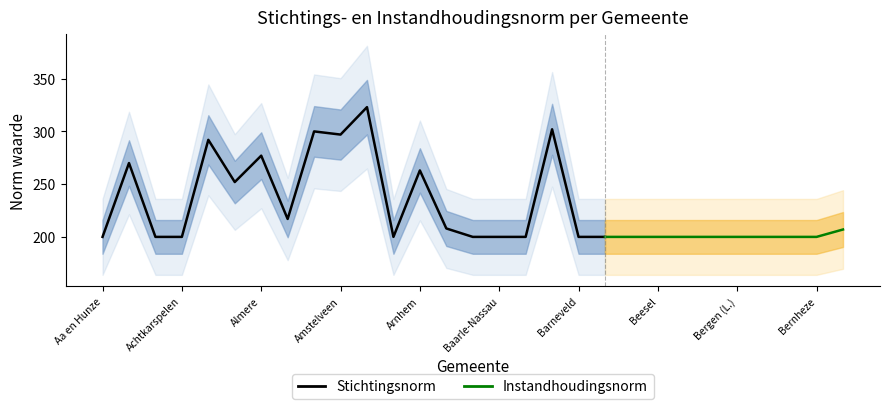

True or false: stichtingsnorm has more than 2 interior local peaks.

True